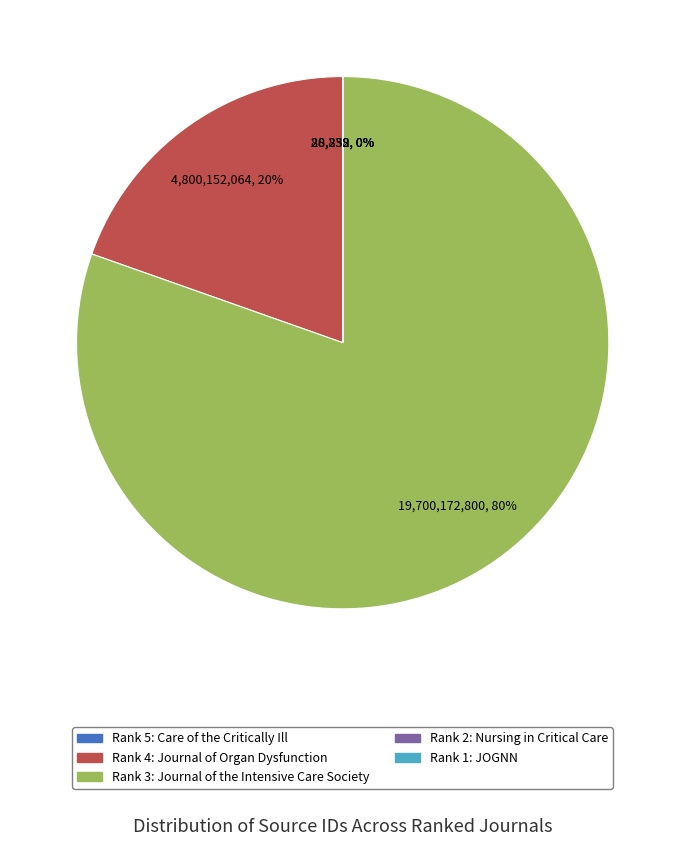

To the nearest percent, what is the average slice percentage?

20%